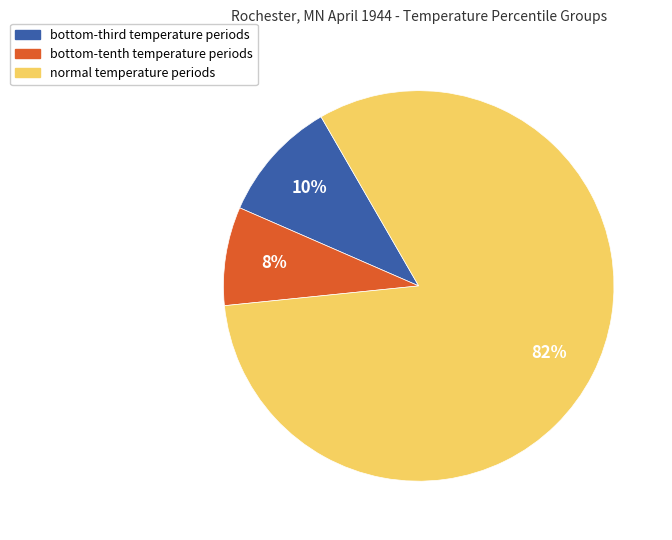

Does any single category account for the majority?

Yes